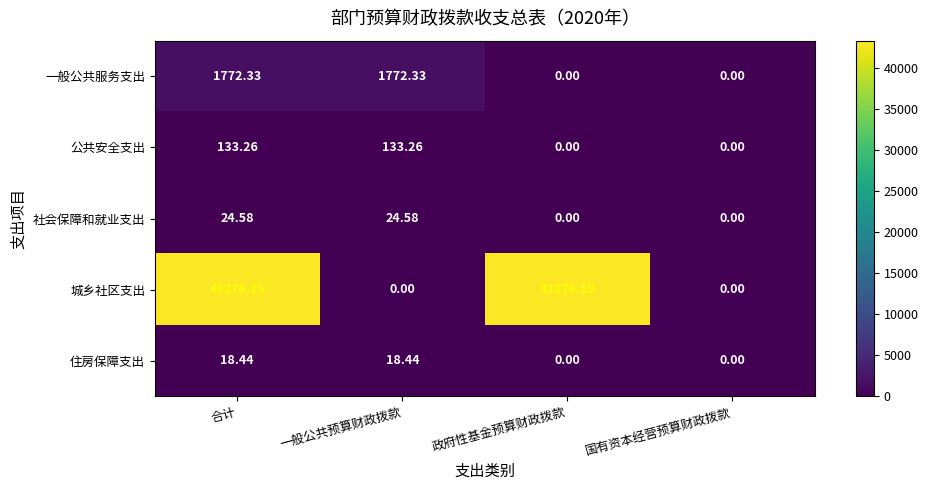

At which label does 社会保障和就业支出 first exceed 24?

合计